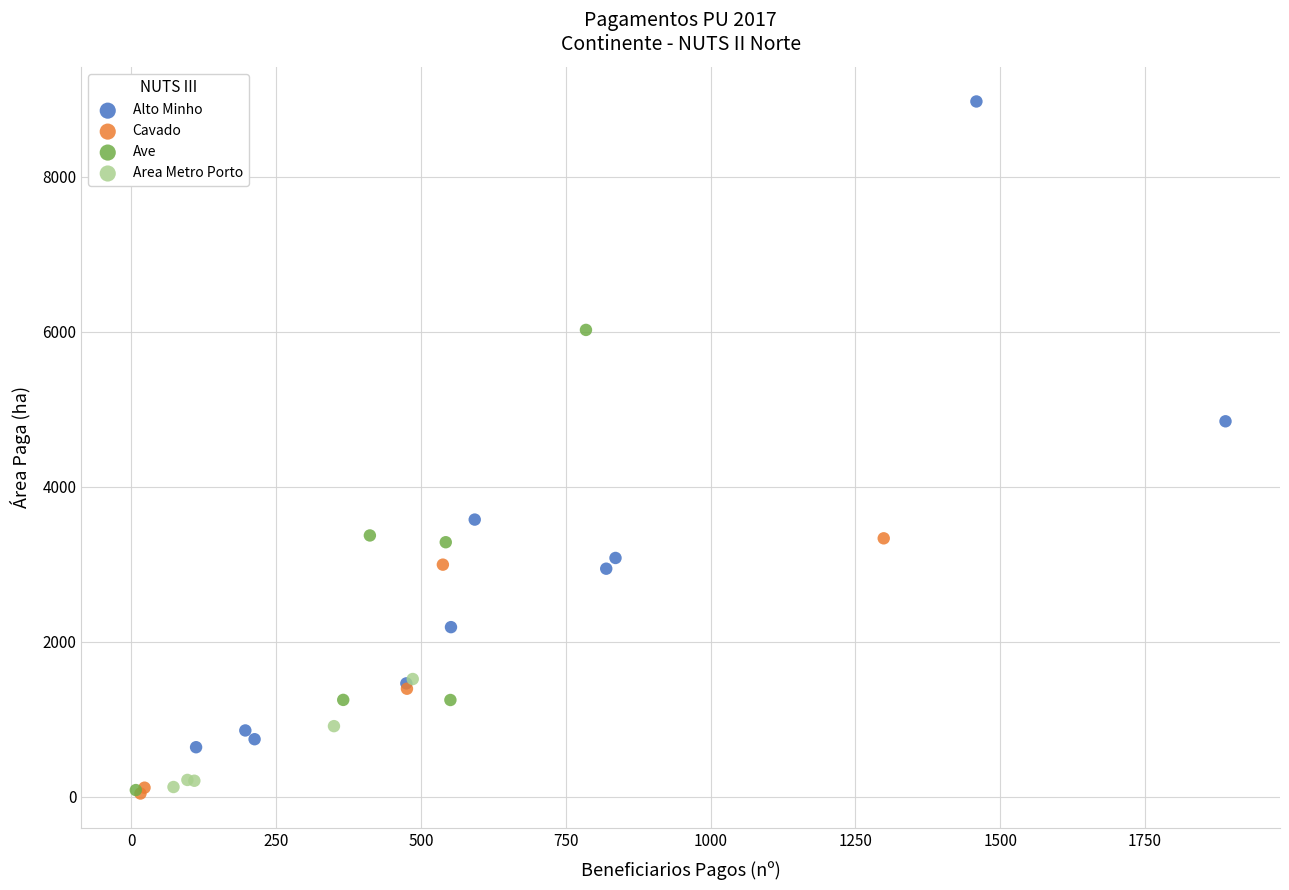

Which series reaches the maximum Y coordinate?

Alto Minho